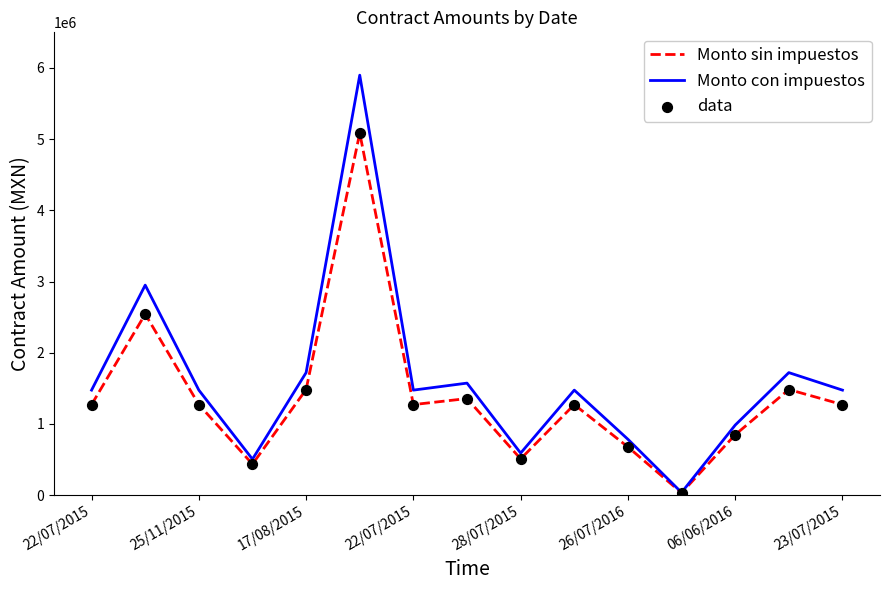

List the series in order of their peak value, lowest first.

Monto sin impuestos, Monto con impuestos